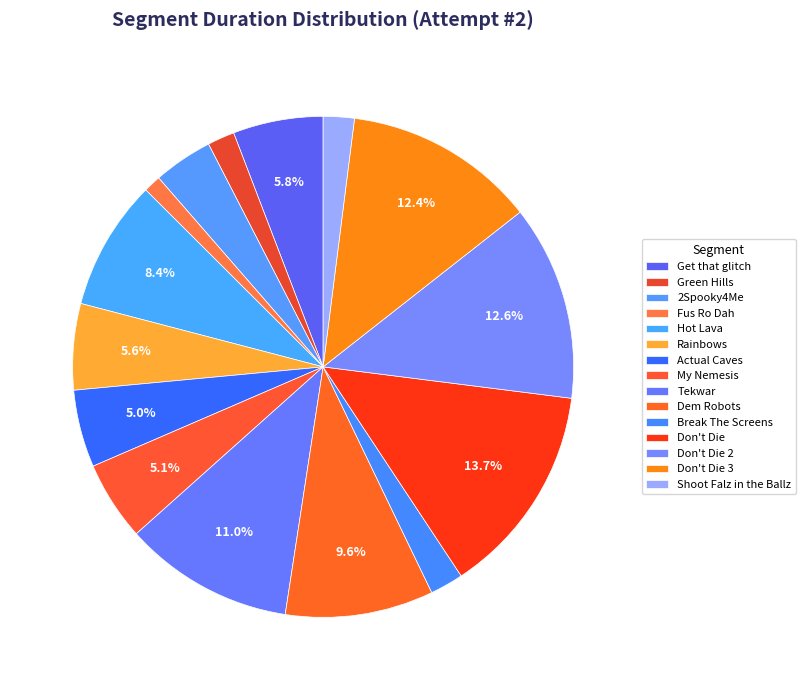

Count the number of slices in the pie.

15